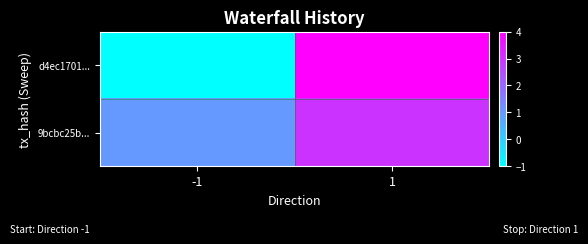

How many distinct data groups are displayed?

2